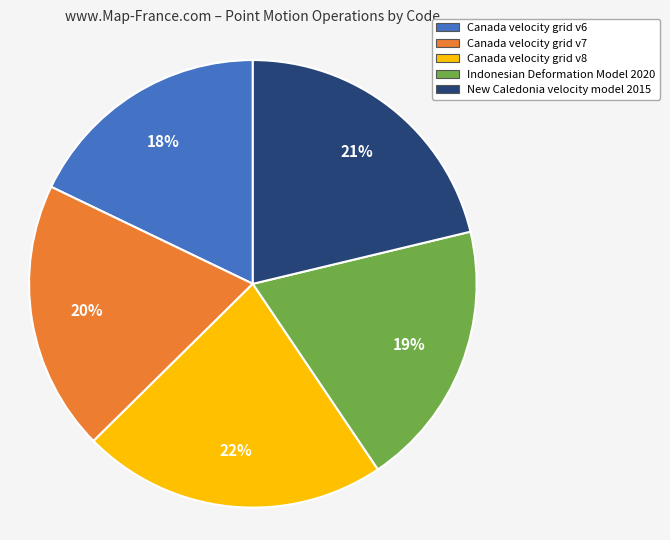

What is the ratio of the value at Canada velocity grid v8 to the value at Canada velocity grid v6?

1.2